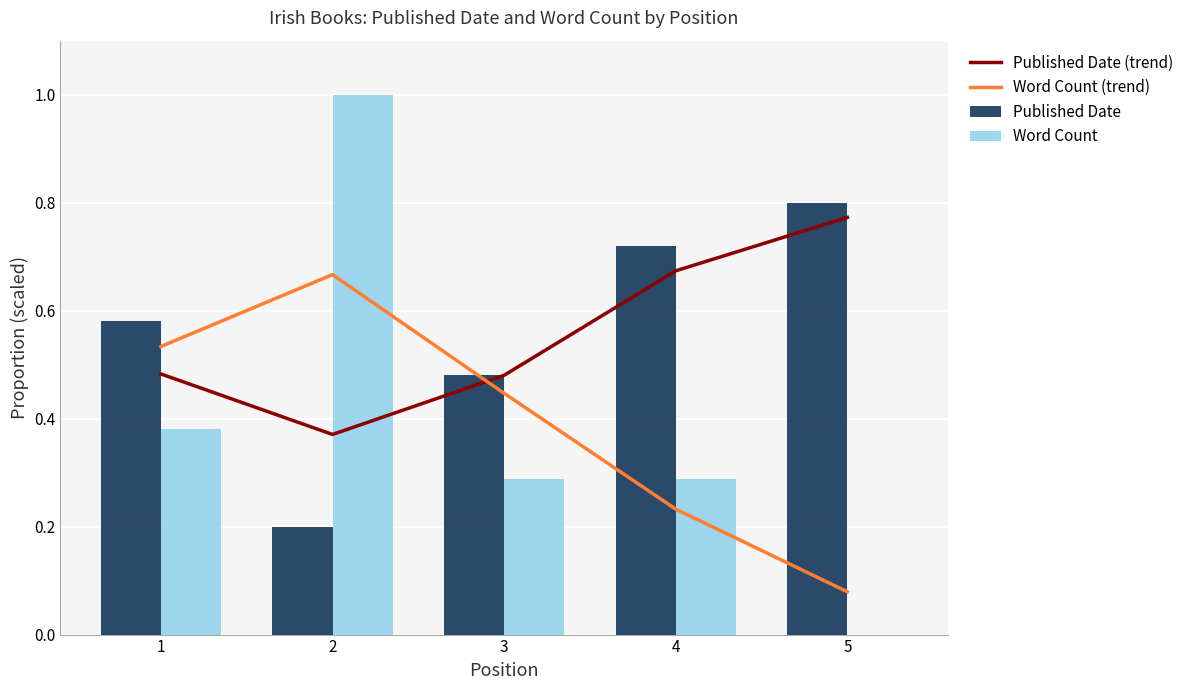

How many groups of bars are there?

5